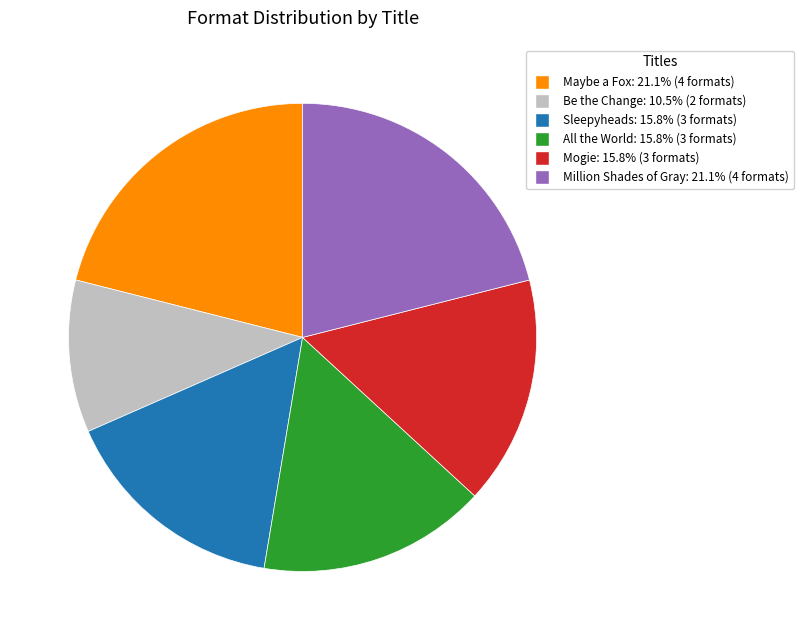

Is there a majority slice in this chart?

No